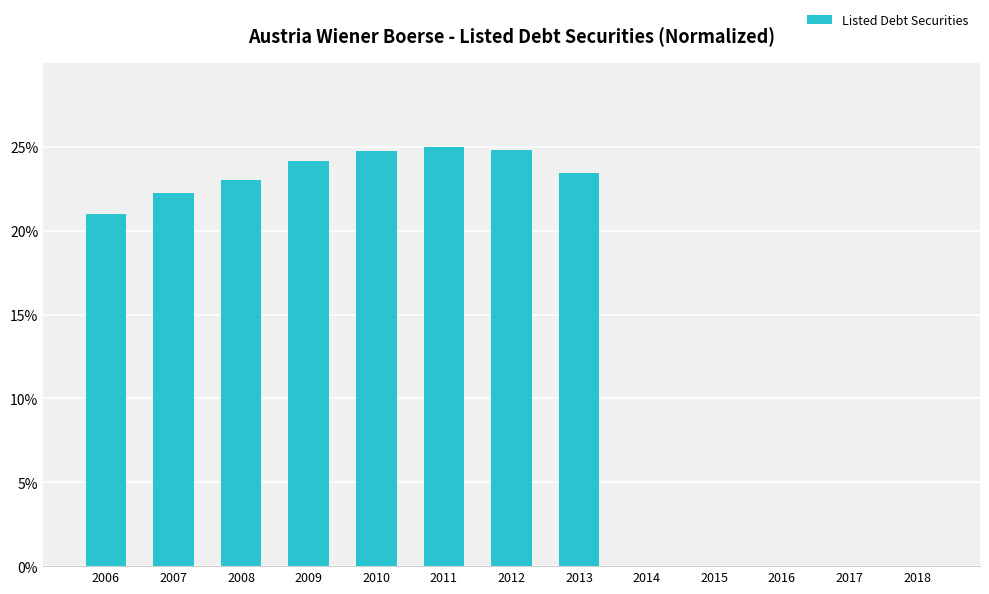

How many categories are shown in the chart?

13